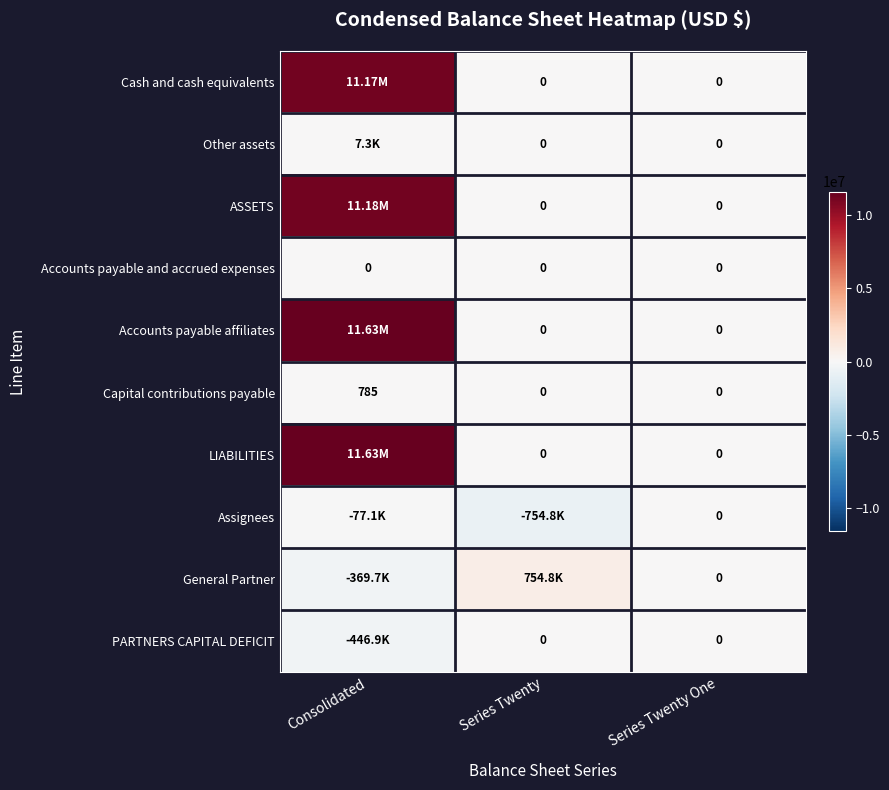

What is the sum of the ASSETS values at Series Twenty One and Consolidated?

11182042